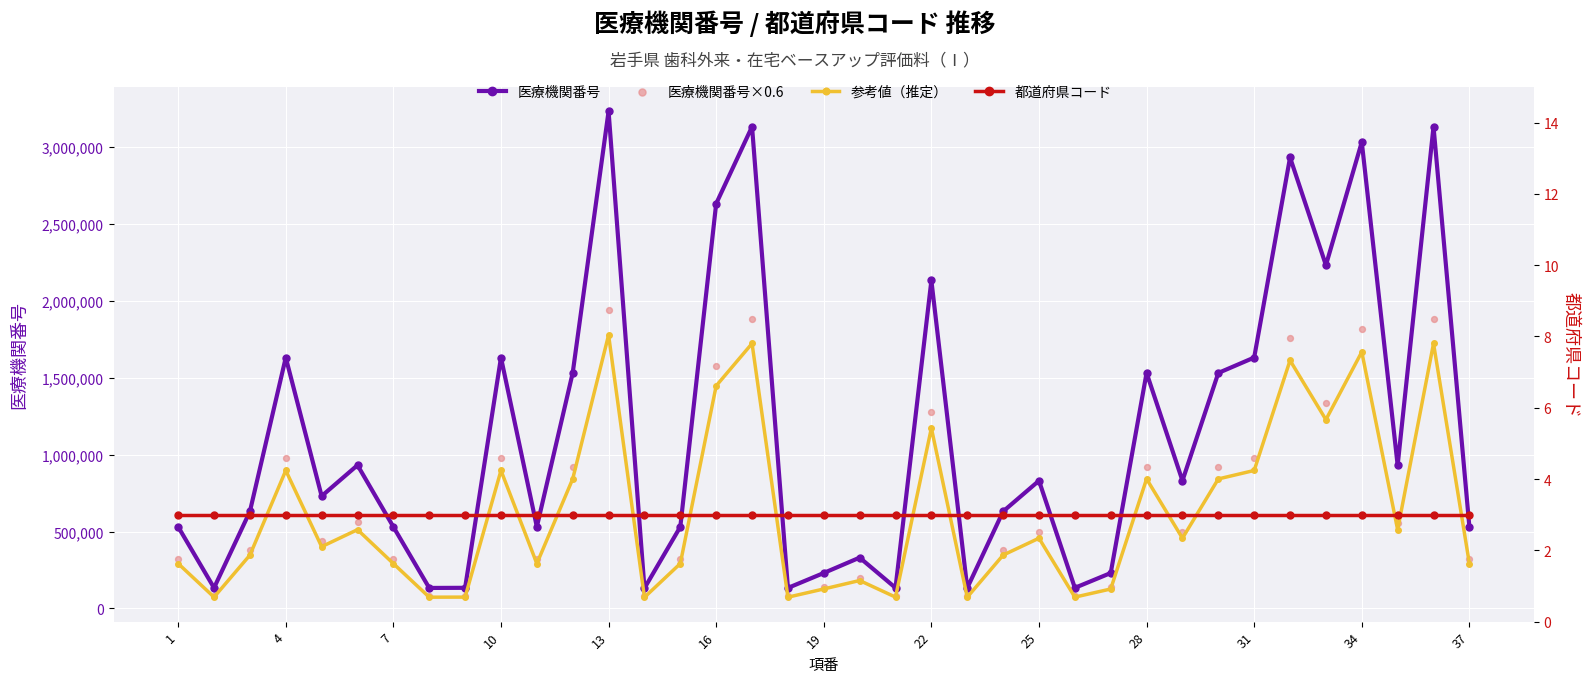

Which series has the widest spread of Y values?

医療機関番号